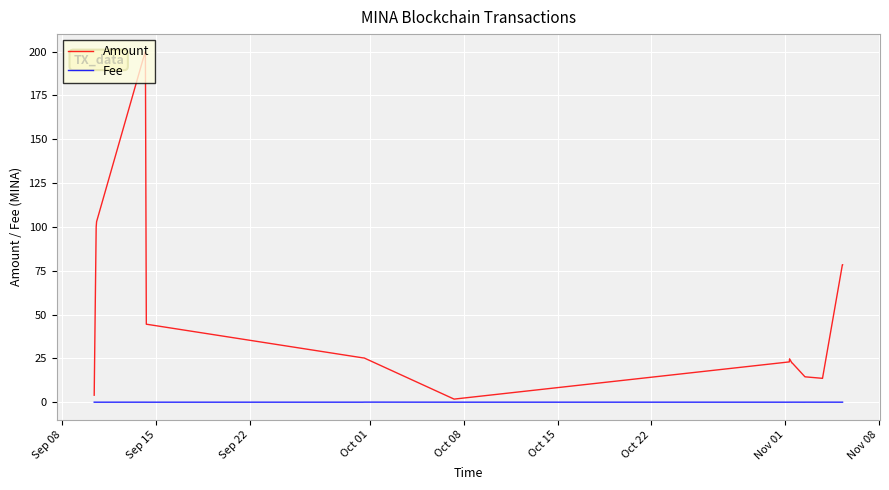

What are all the series names shown in the legend?

Amount, Fee